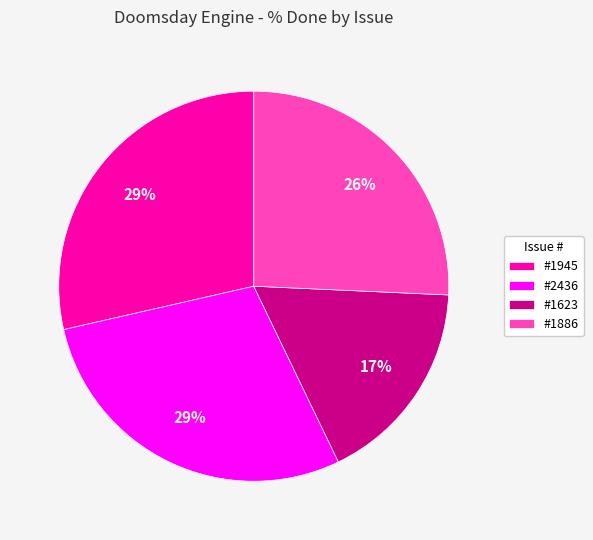

To the nearest percent, what percentage of the pie is #2436?

29%